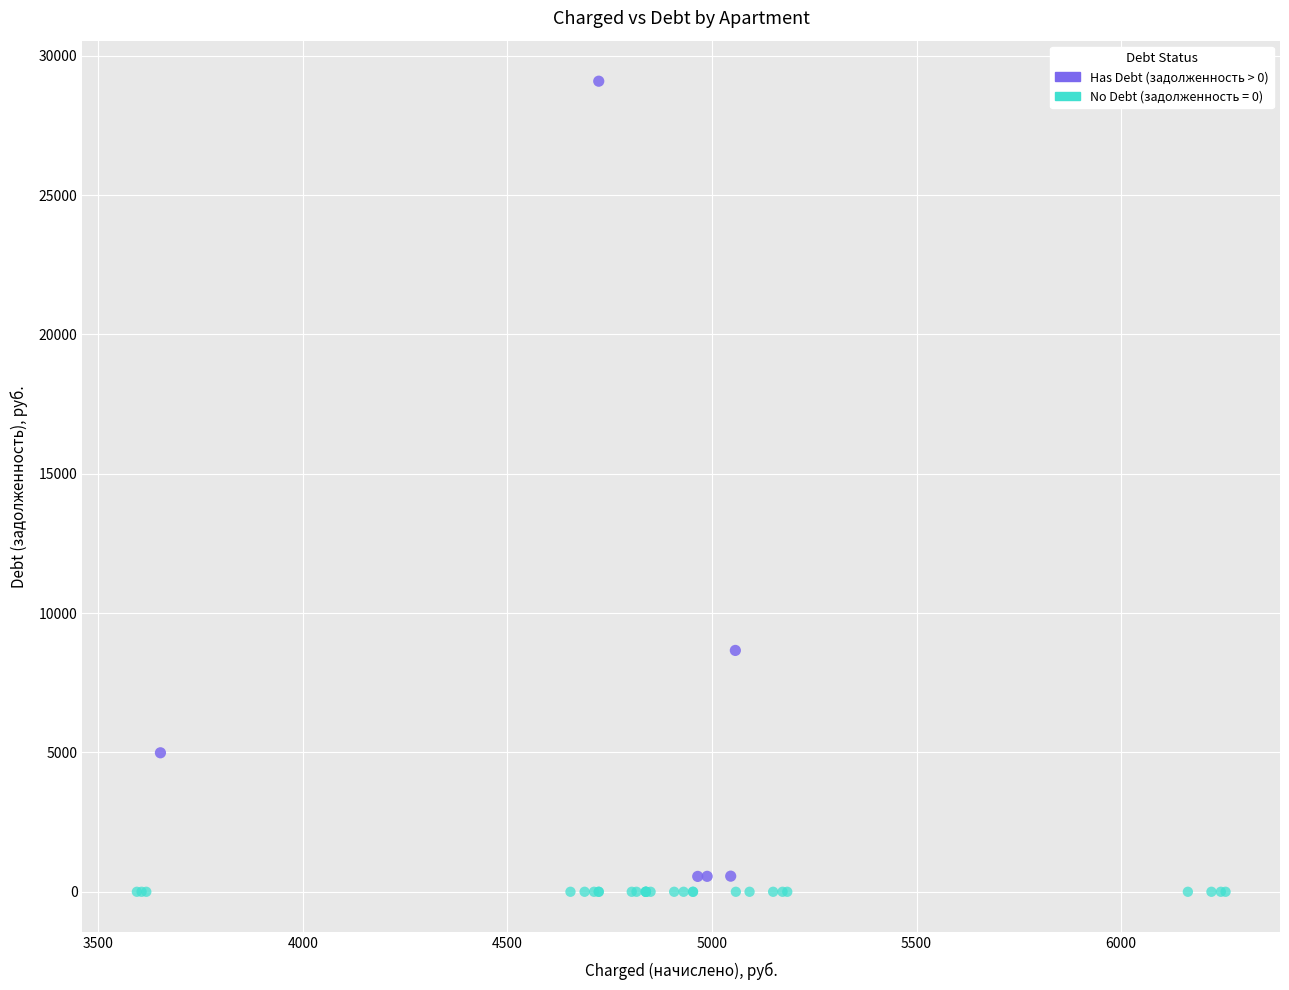

Which series reaches the maximum Y coordinate?

Has Debt (задолженность > 0)